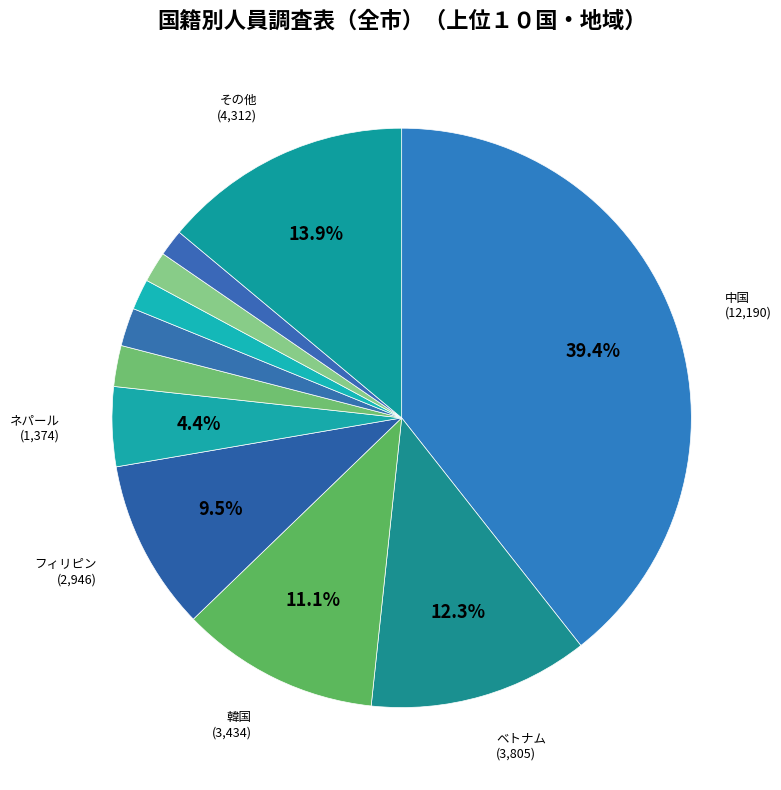

How many segments does this pie chart have?

11